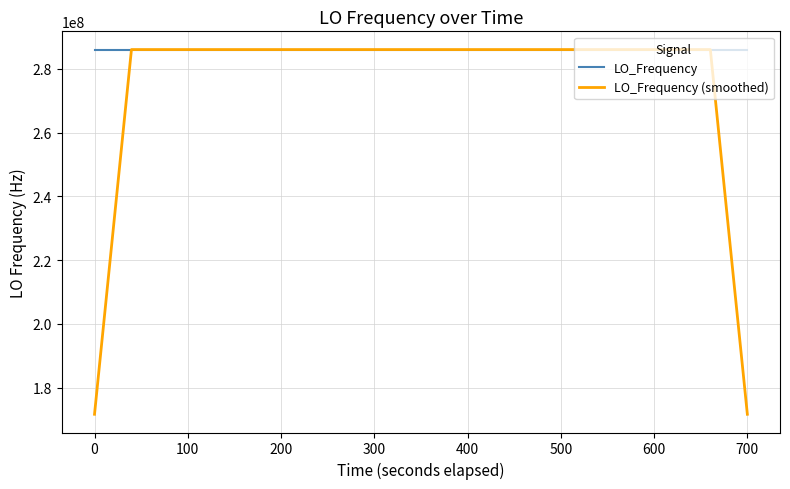

What is the highest value of the LO_Frequency series?

286047002.7